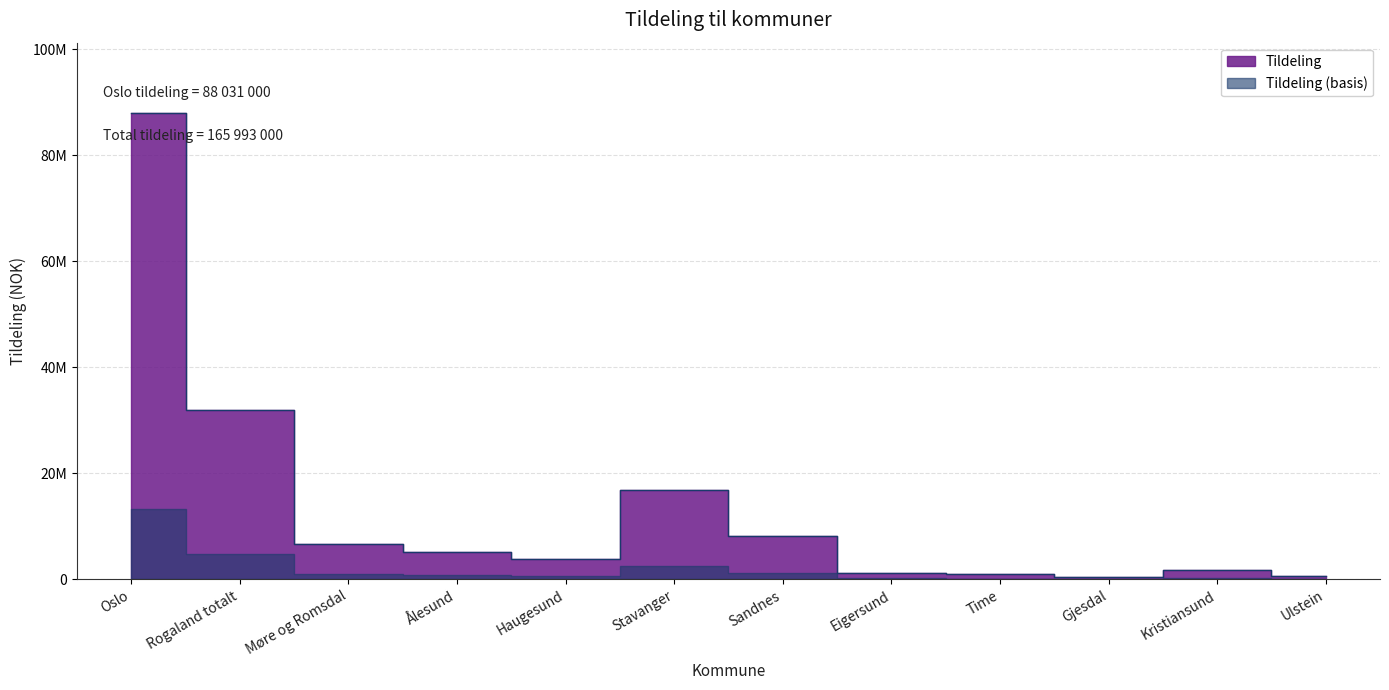

What is the label of the 1st point from the right?

Ulstein